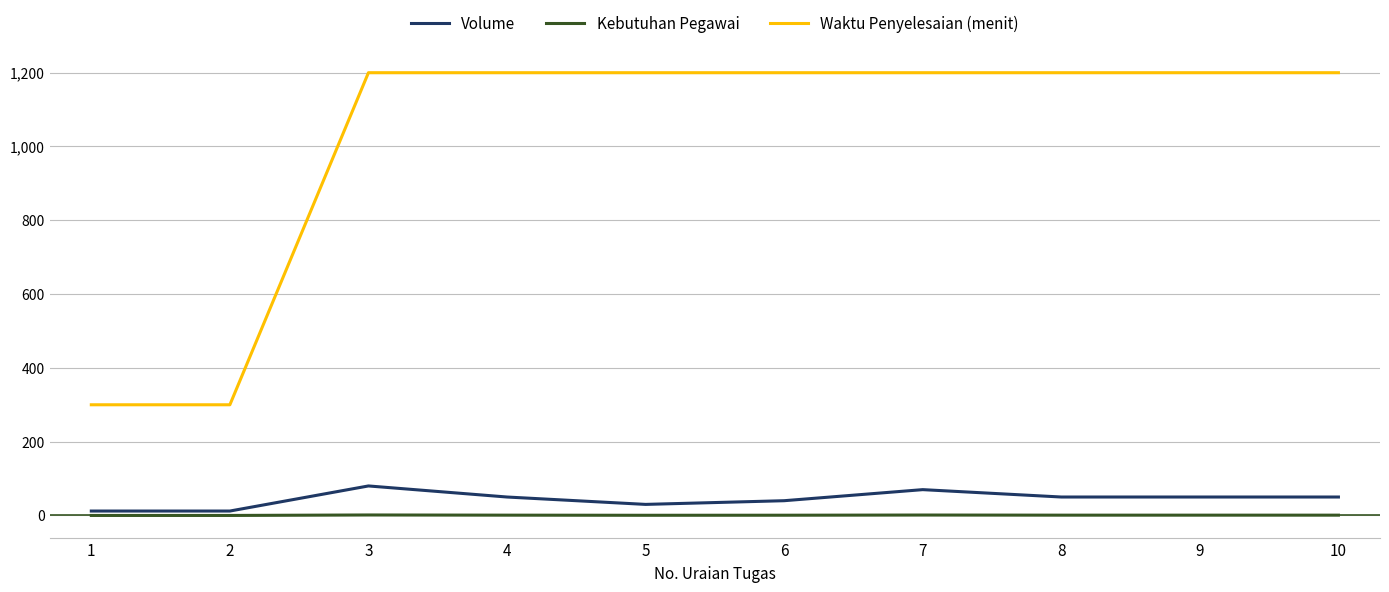

What is the difference between the maximum and minimum values in the Volume series?

68.0